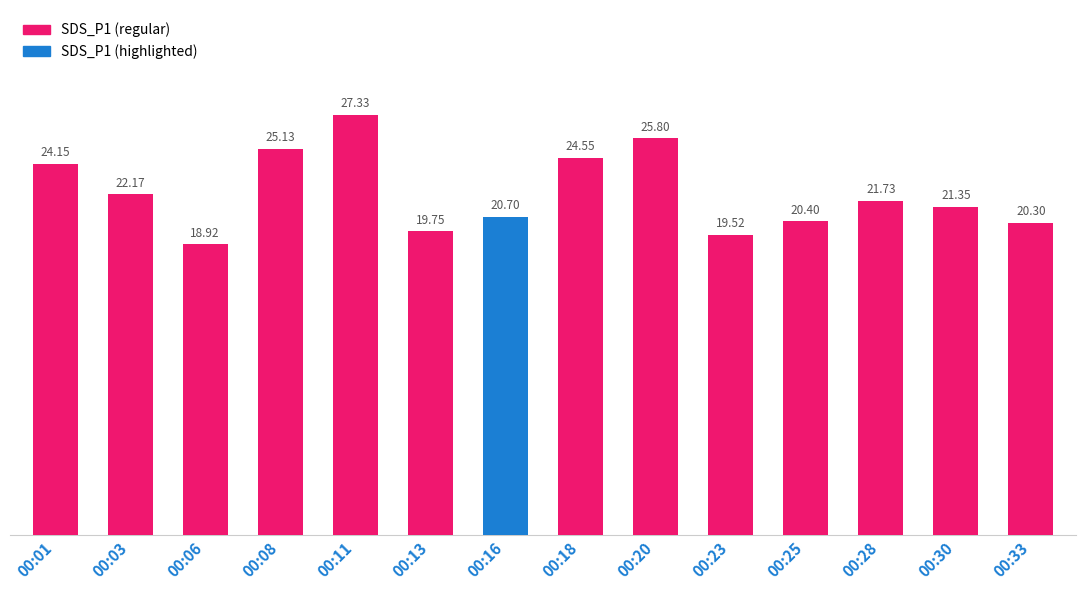

Which label corresponds to the largest value in the chart?

00:11